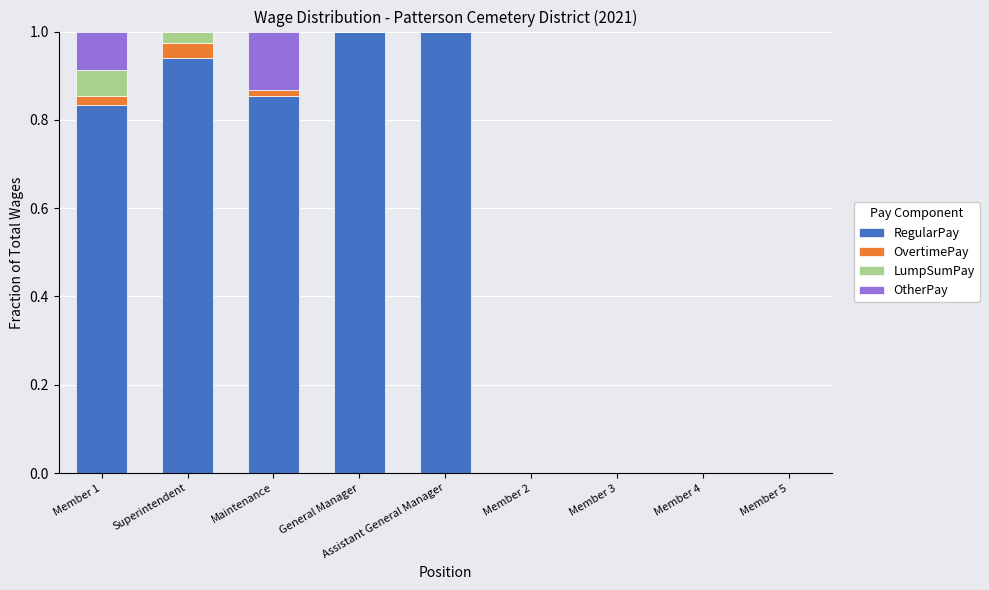

What is the sum of all RegularPay values?

4.6